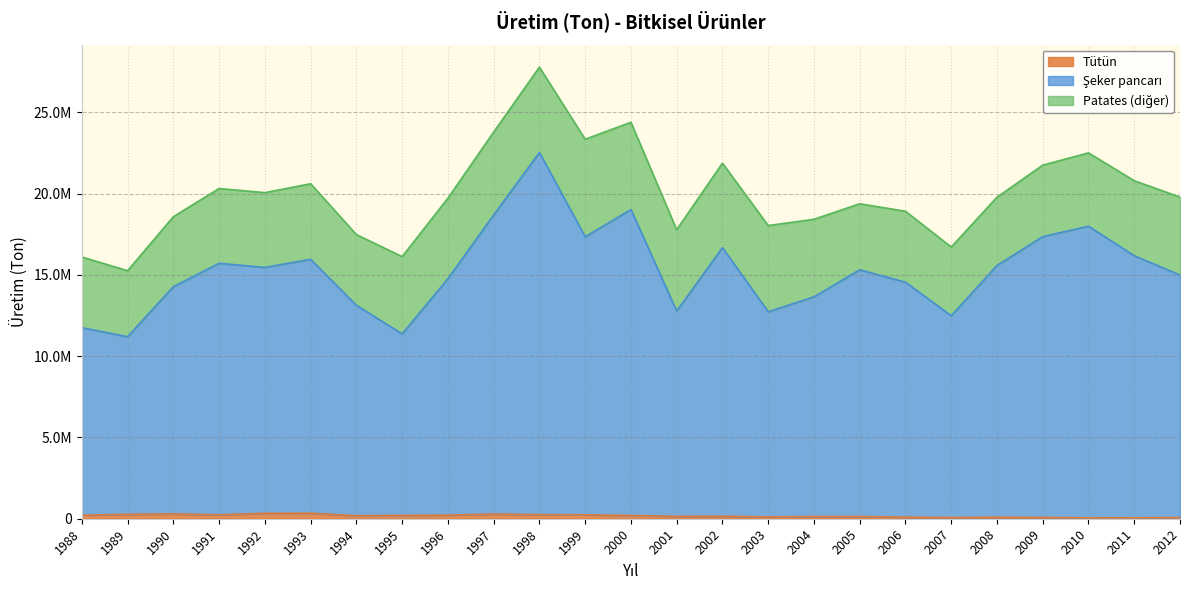

Does the chart display data point markers on the line(s)?

No